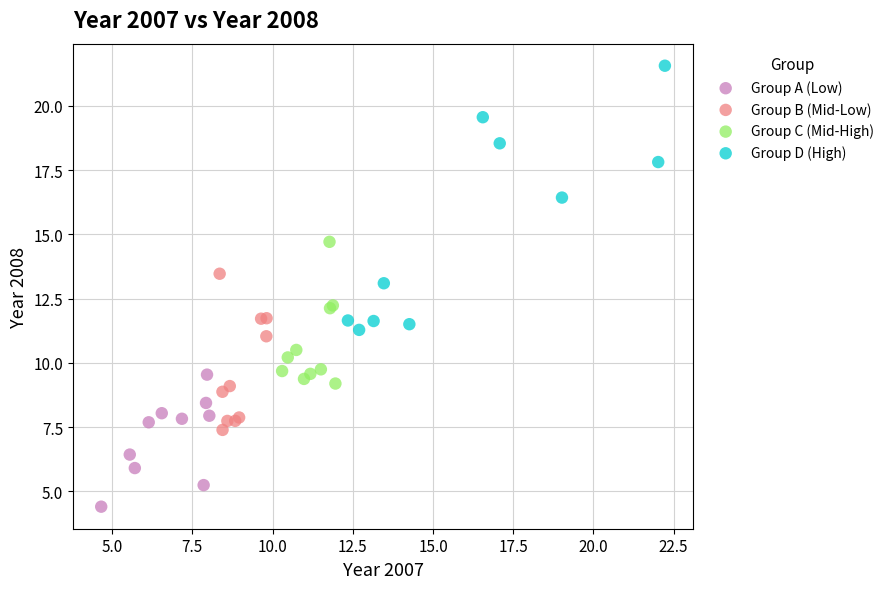

Which series reaches the maximum Y coordinate?

Group D (High)